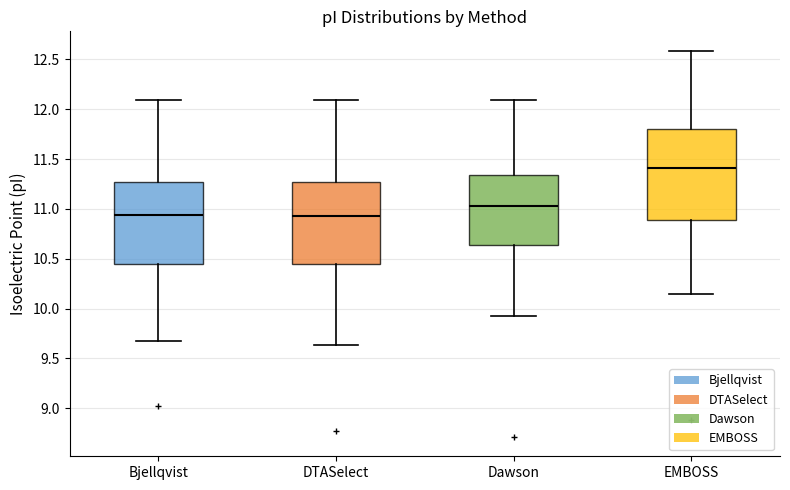

Comparing the boxes themselves (not the whiskers), which one is the tallest?

EMBOSS